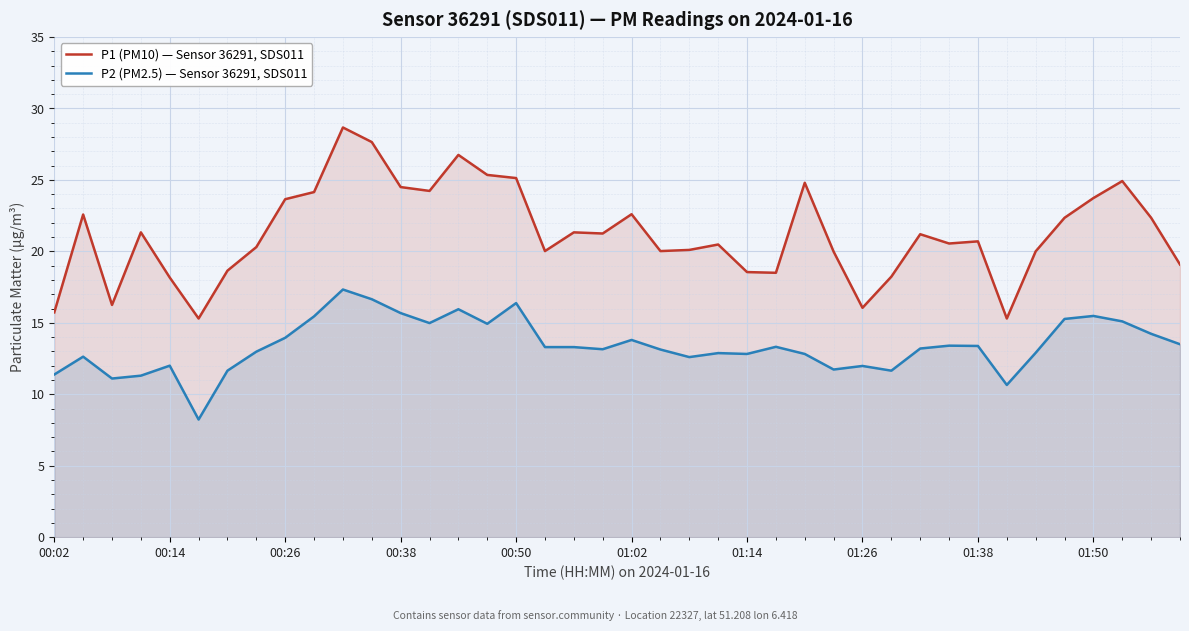

True or false: P2 (PM2.5) — Sensor 36291, SDS011 has a value of 12.8 at 01:14.

True